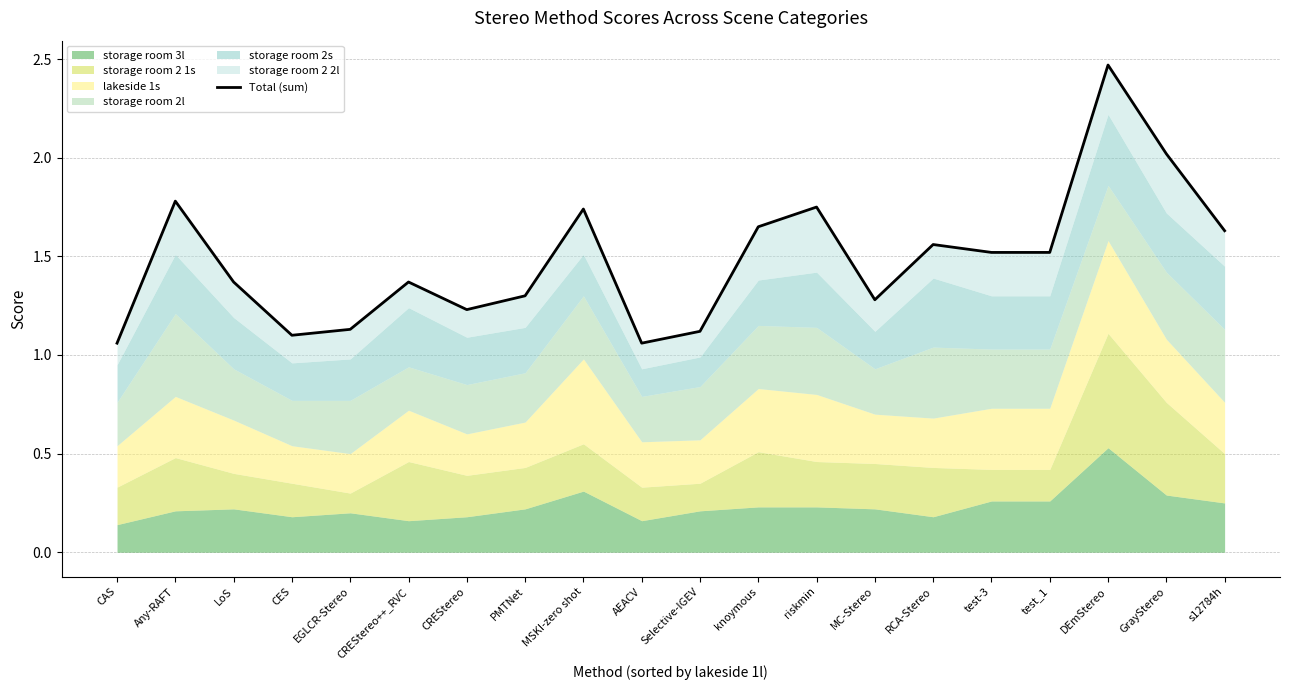

Reading right to left, list all the values displayed in this chart.

1.6	2.0	2.5	1.5	1.5	1.6	1.3	1.8	1.7	1.1	1.1	1.7	1.3	1.2	1.4	1.1	1.1	1.4	1.8	1.1